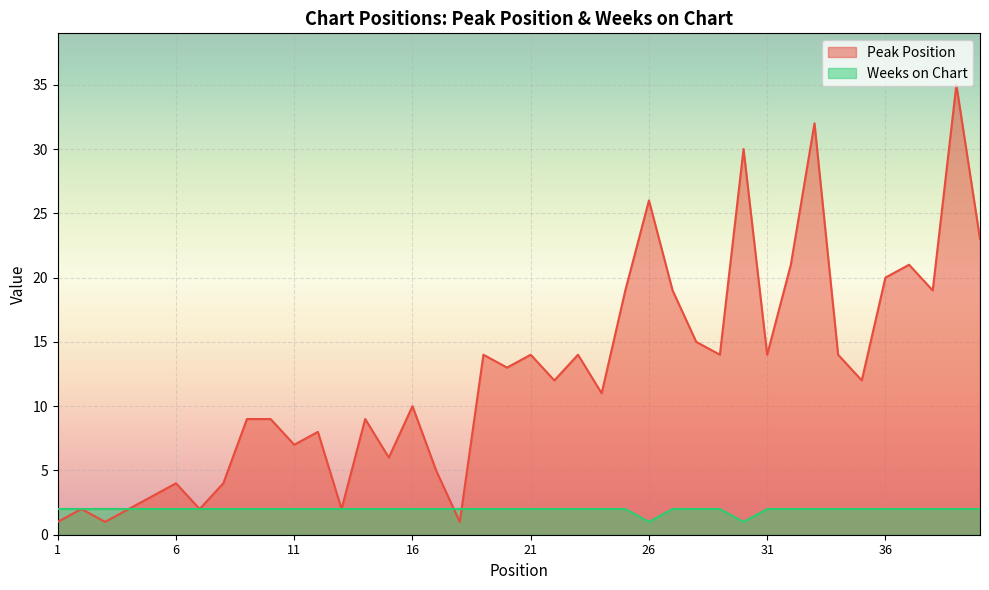

Where is the first local minimum for Weeks on Chart?

26